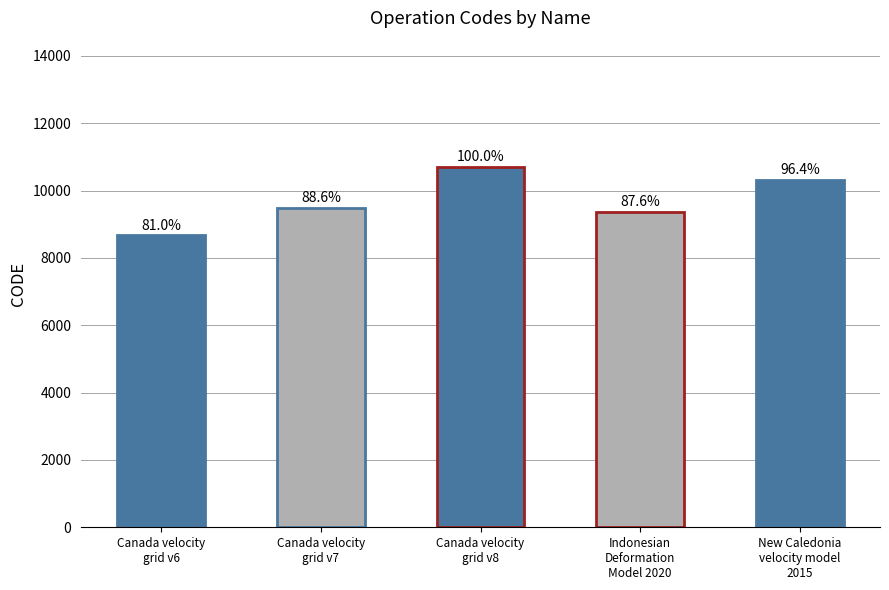

What is the approximate value at Canada velocity
grid v6, to the nearest 10?

8680